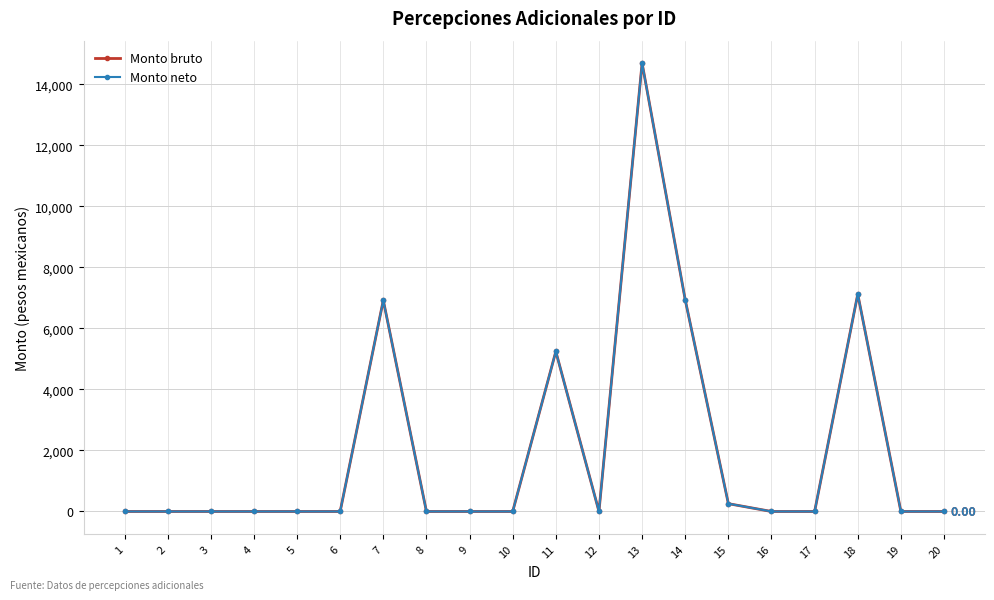

Which series changed the most between 4 and 17?

Monto bruto